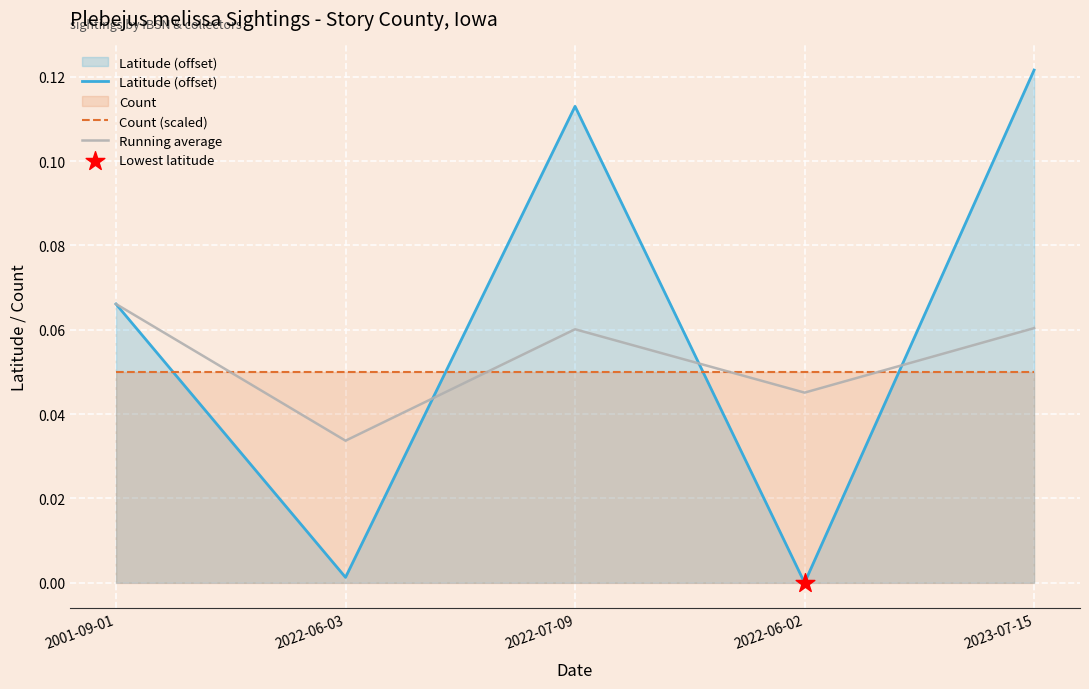

Which series contains the highest Y value?

Latitude (offset)